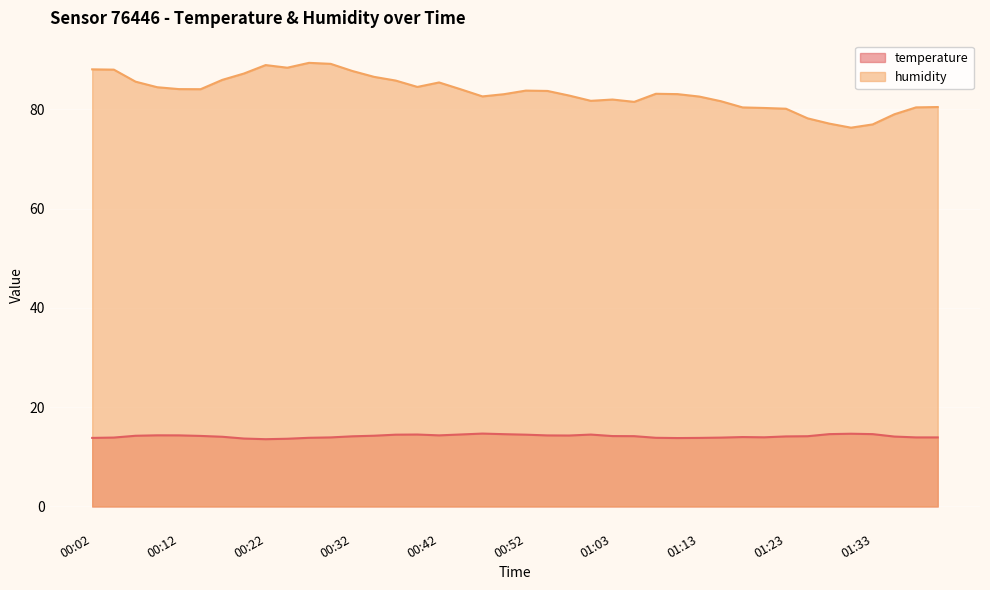

Rank the series by their average value, from lowest to highest.

temperature, humidity